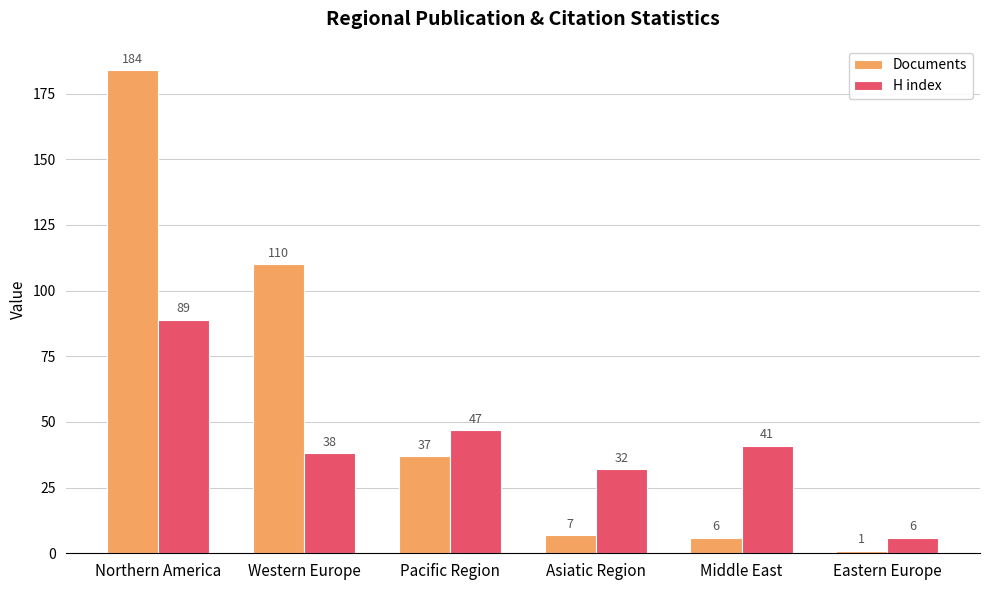

What is the total value across all series at Pacific Region?

84